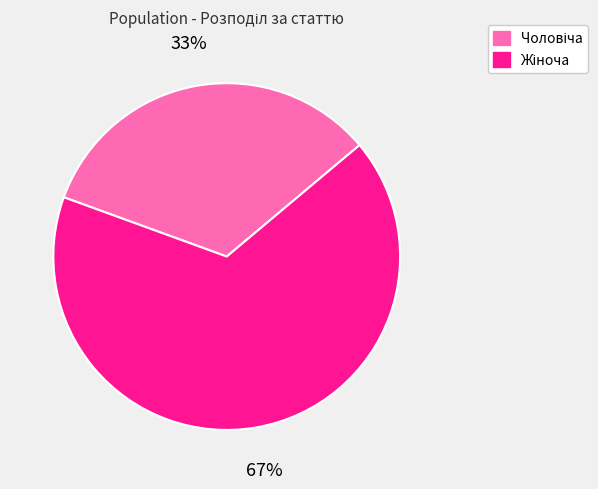

To the nearest percent, what is the average slice percentage?

50%